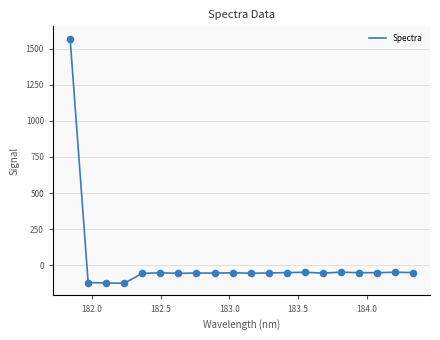

What is the difference between the maximum and minimum values?

1694.2